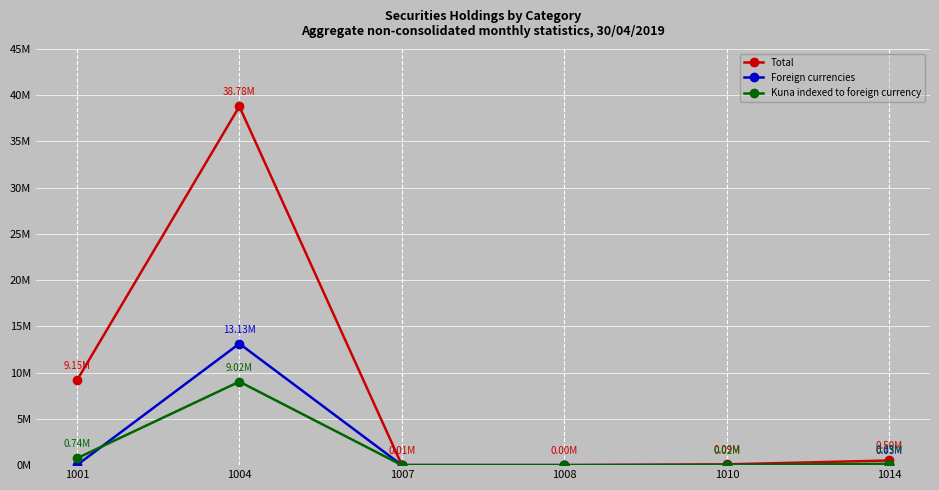

Between which two adjacent categories do Foreign currencies and Kuna indexed to foreign currency first intersect?

1001 and 1004